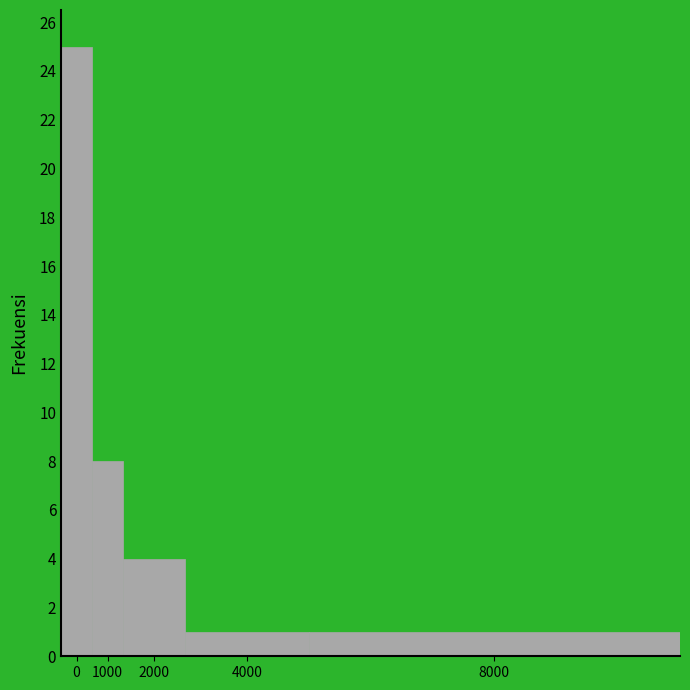

Reading left to right, extract all data points from this chart.

0=25	1000=8	2000=4	4000=1	8000=1